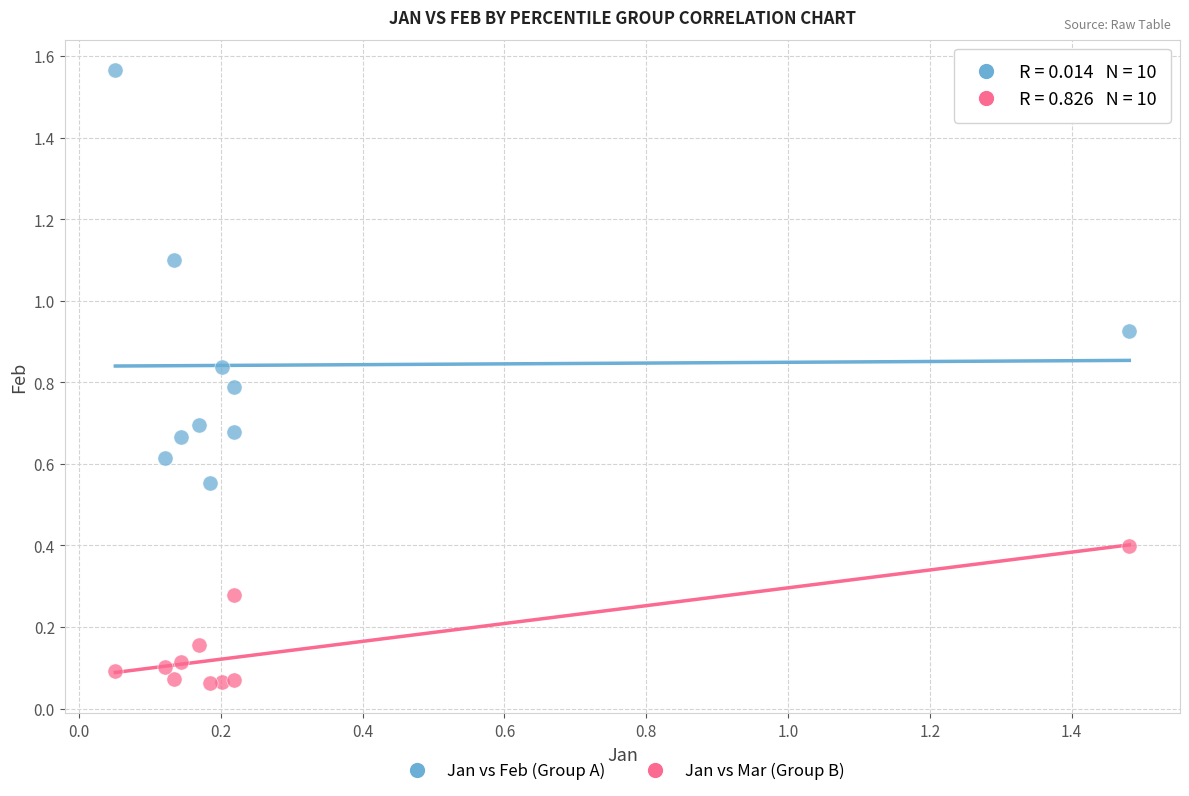

Across all data points, what is the range of Y values (max minus min)?

1.5